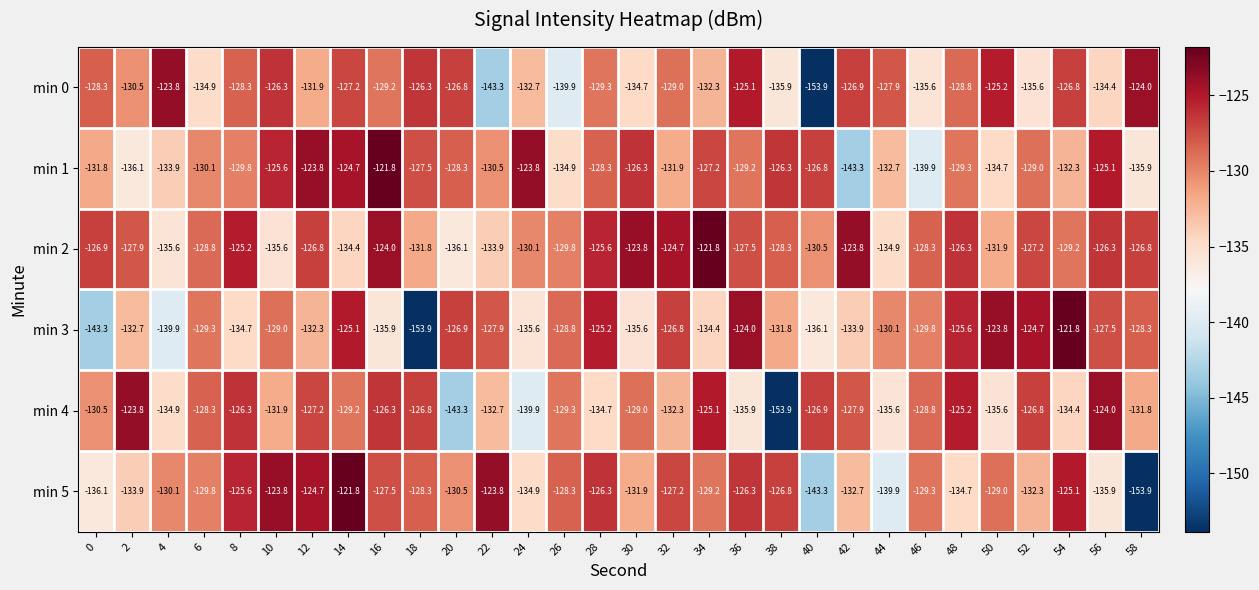

Which series changed the most between 2 and 22?

min 0